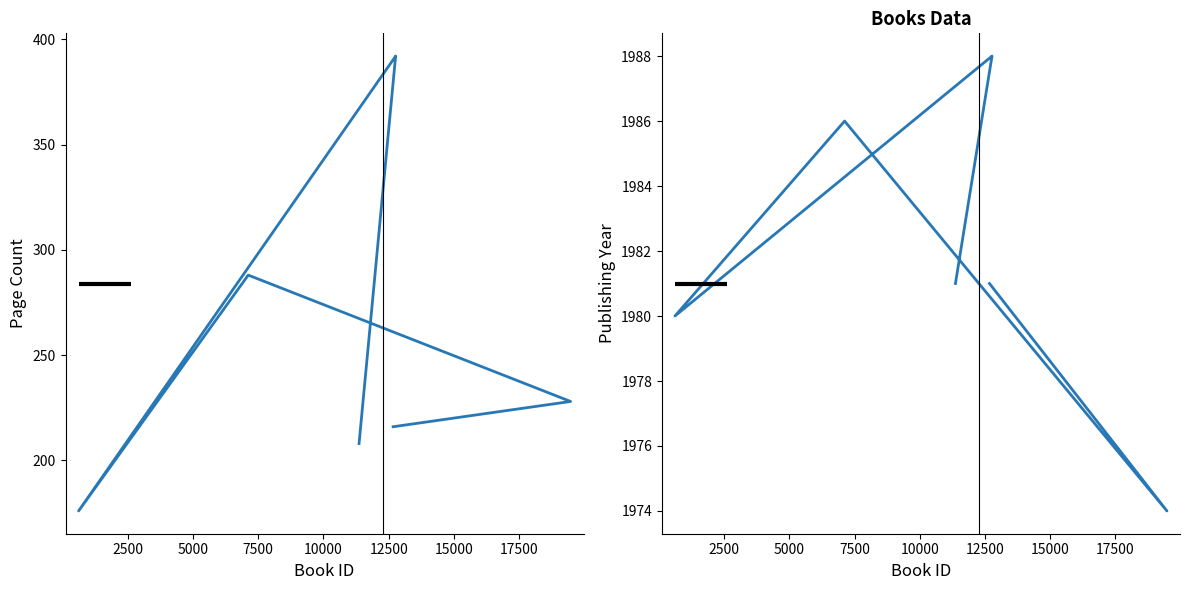

List the series in order of their overall mean, lowest first.

pageCount, publishingYear